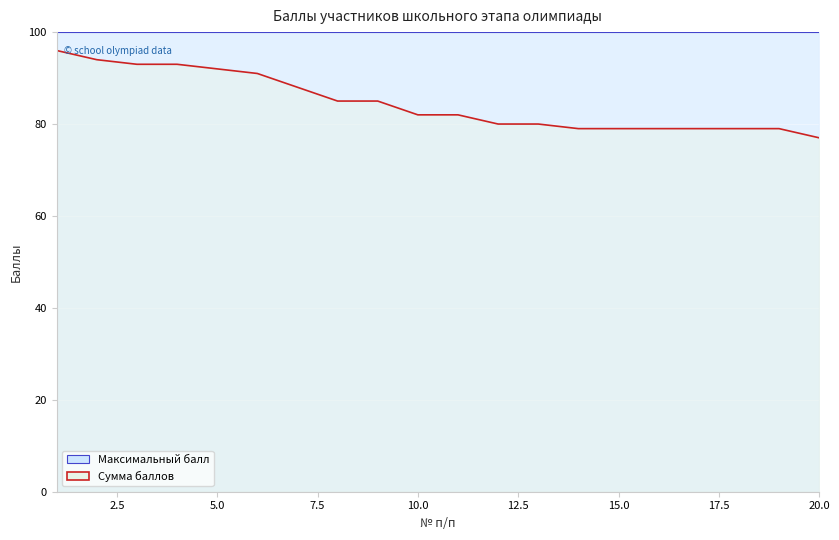

The chart shows a value of 157 at 1. True or false?

False